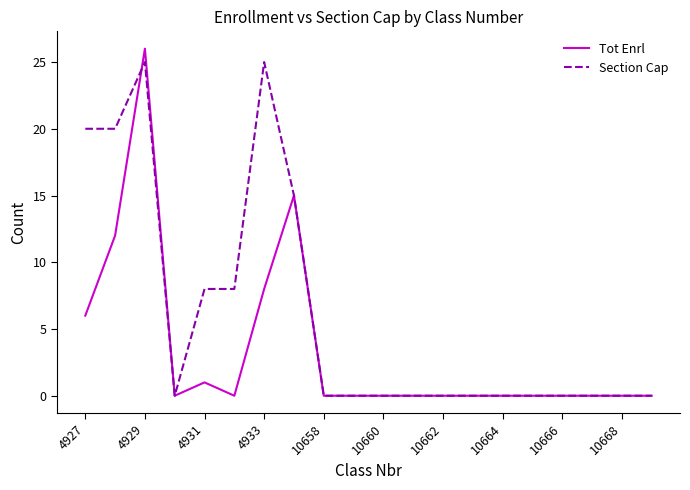

What is the maximum value for Tot Enrl?

26